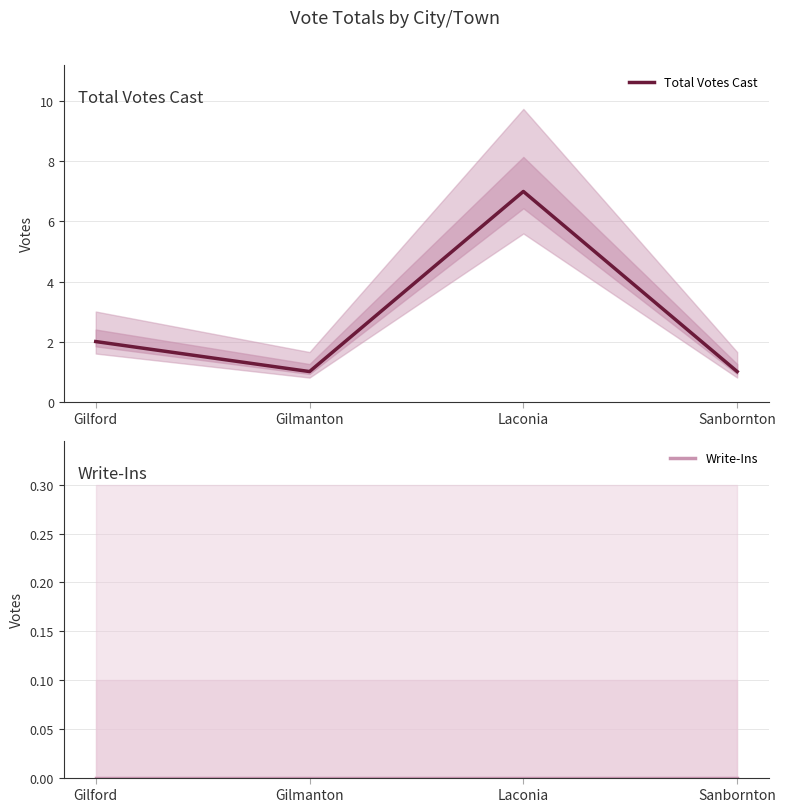

True or false: Write-Ins and Total Votes Cast cross at least once.

False